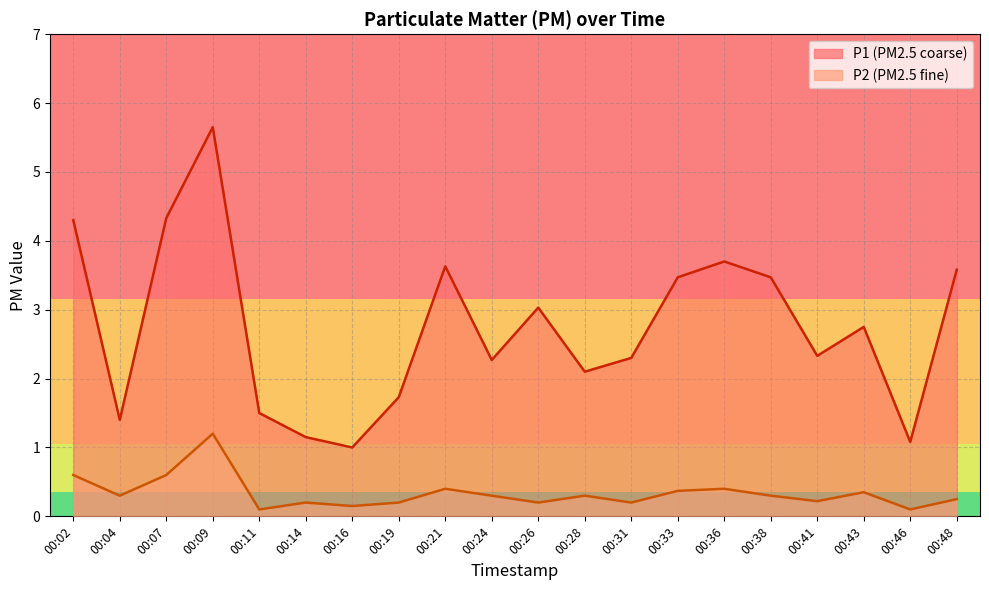

How many lines are shown in the chart?

2